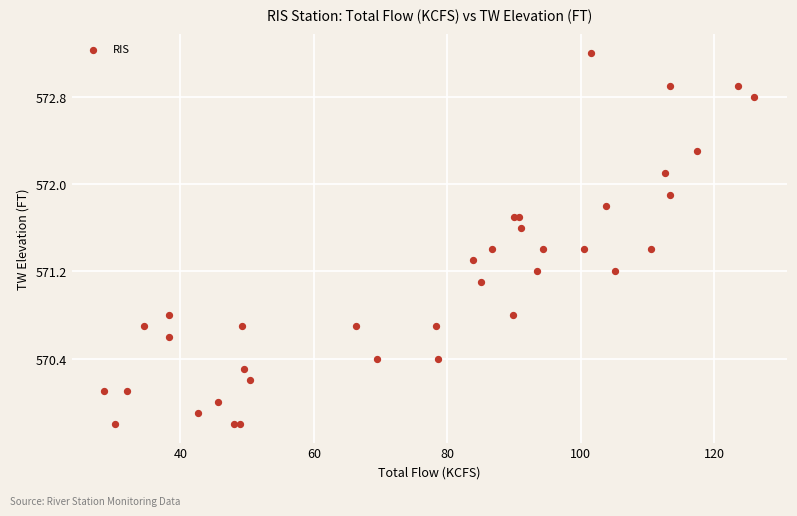

What Y value in the scatter plot is closest to 571?

571.1